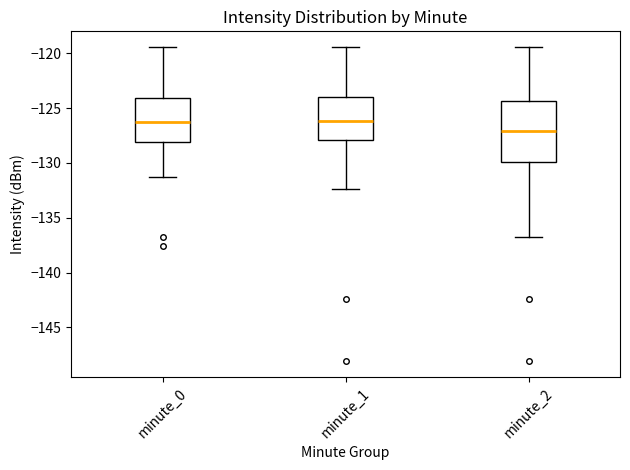

Reading left to right, read every box against the y-axis: the position of its median line, the range the box covers, and the ends of its whiskers. The values are not printed on the chart, so give them approximately, as read against the axis.

minute_0: median -126.5, box -128.0 to -124.0, whiskers -131.5 to -119.5
minute_1: median -126.0, box -128.0 to -124.0, whiskers -132.5 to -119.5
minute_2: median -127.0, box -130.0 to -124.5, whiskers -136.5 to -119.5